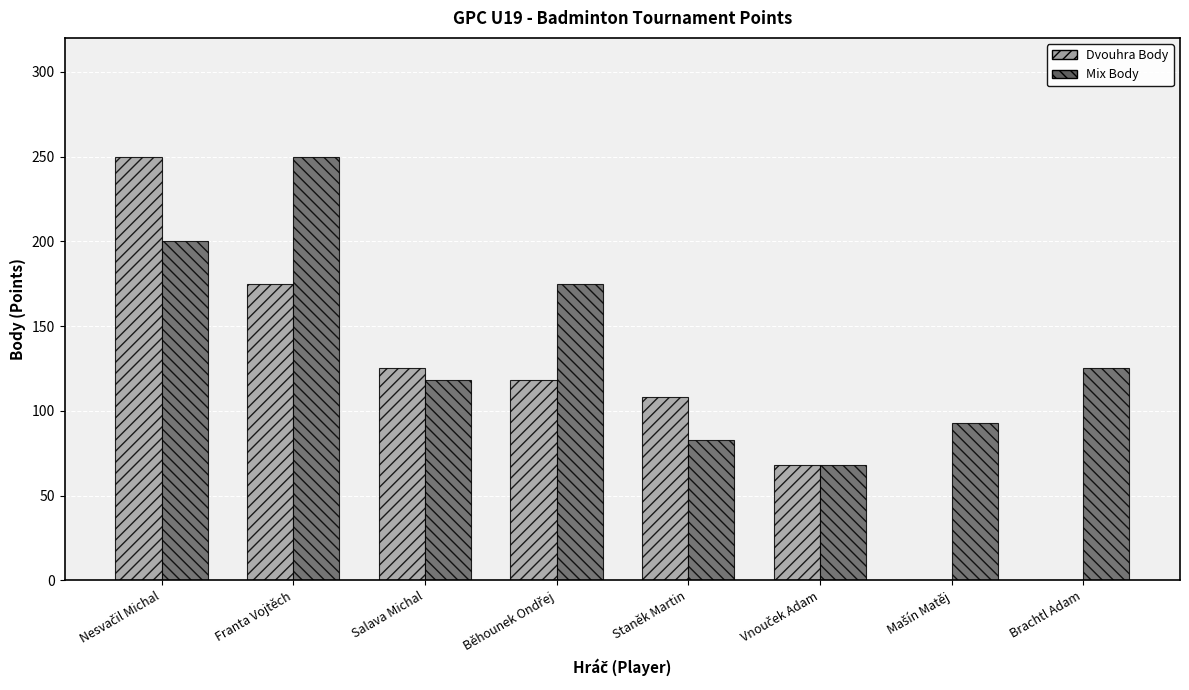

What is the sum of all Dvouhra Body values?

844